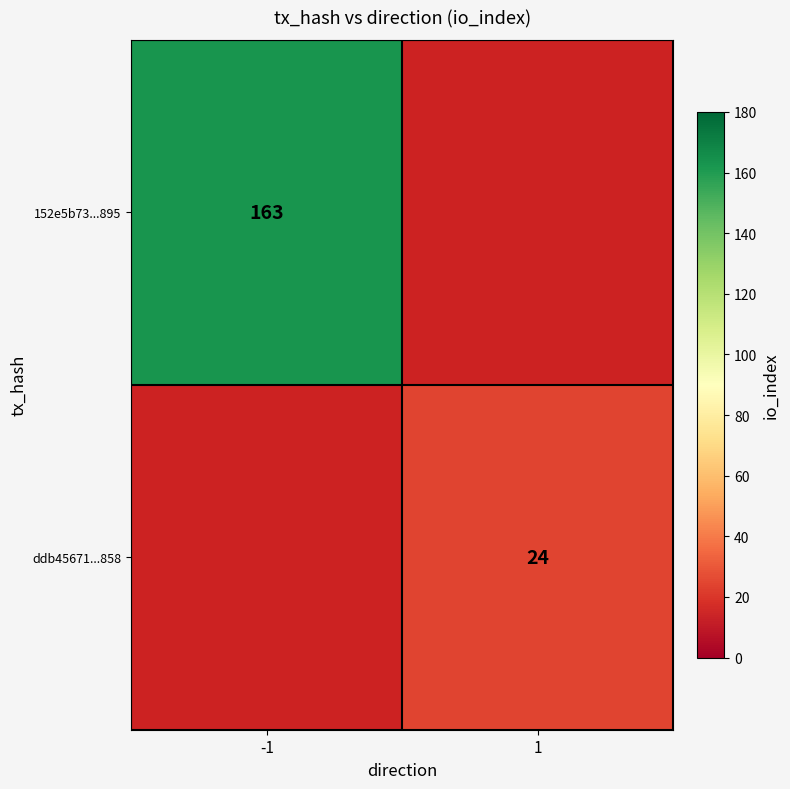

Is it true that ddb45671...858 equals 12.4 at 1?

False